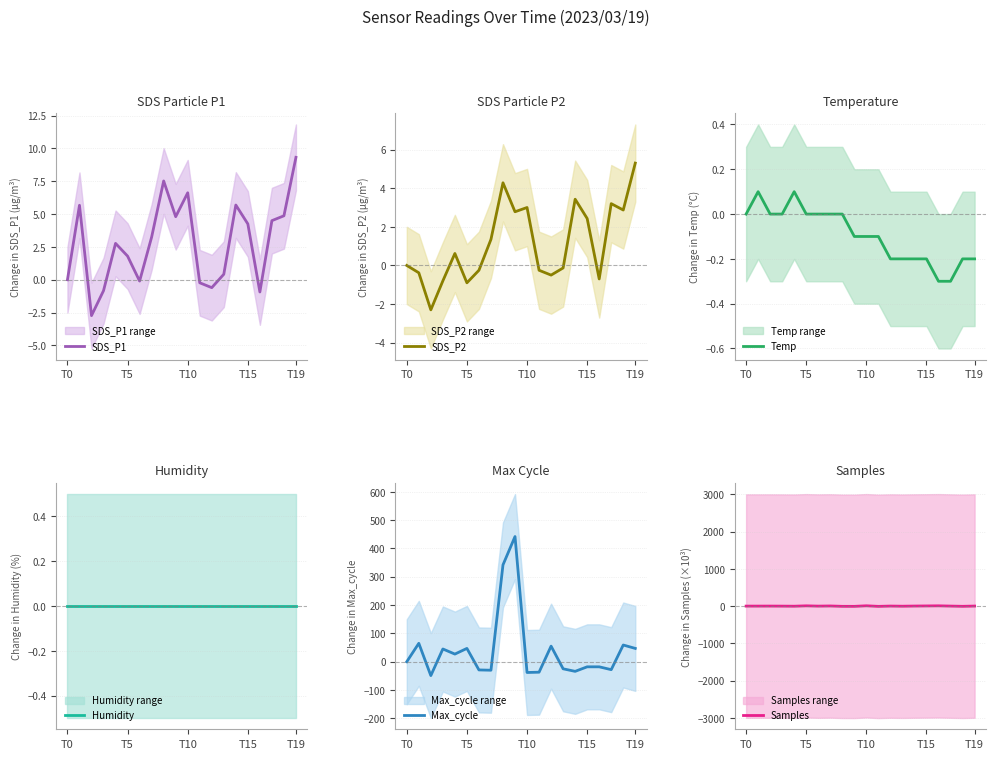

Reading left to right, transcribe all the data shown in this chart.

SDS_P1: 0.0	5.7	-2.7	-0.8	2.8	1.8	-0.1	3.2	7.5	4.8	6.6	-0.2	-0.6	0.4	5.7	4.2	-0.9	4.5	4.9	9.3
SDS_P2: 0.0	-0.4	-2.3	-0.8	0.6	-0.9	-0.2	1.3	4.3	2.8	3.0	-0.2	-0.5	-0.1	3.4	2.4	-0.7	3.2	2.9	5.3
Temp: 0.0	0.1	0.0	0.0	0.1	0.0	0.0	0.0	0.0	-0.1	-0.1	-0.1	-0.2	-0.2	-0.2	-0.2	-0.3	-0.3	-0.2	-0.2
Humidity: 0.0	0.0	0.0	0.0	0.0	0.0	0.0	0.0	0.0	0.0	0.0	0.0	0.0	0.0	0.0	0.0	0.0	0.0	0.0	0.0
Max_cycle: 0.0	65.0	-49.0	45.0	27.0	47.0	-29.0	-30.0	342.0	442.0	-38.0	-37.0	55.0	-25.0	-34.0	-18.0	-18.0	-28.0	59.0	47.0
Samples: 0.0	-0.0	0.6	-0.9	-3.1	7.2	-0.4	3.5	-6.2	-6.8	8.3	-7.2	1.0	-3.0	1.4	4.4	7.6	0.5	-5.8	1.1